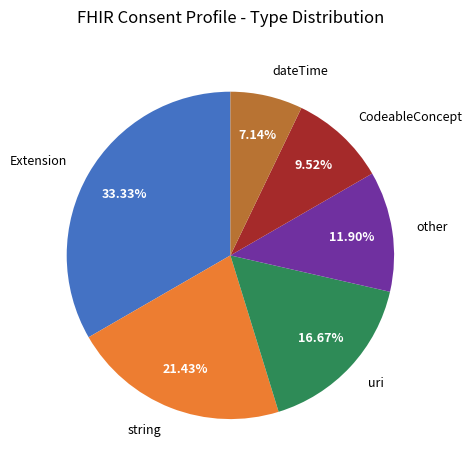

Do uri and other together represent more than half of the pie?

No